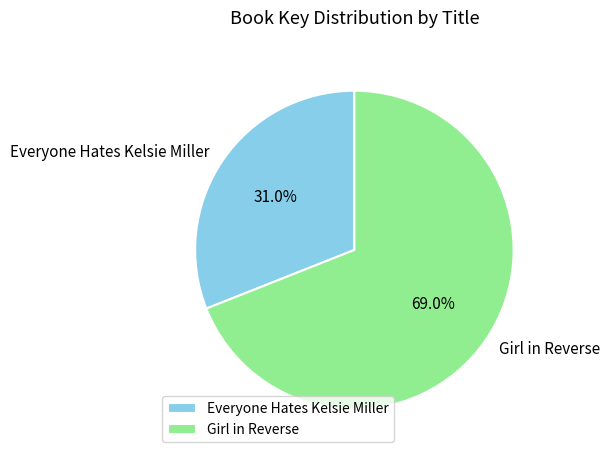

What is the smallest slice in the pie chart?

Everyone Hates Kelsie Miller